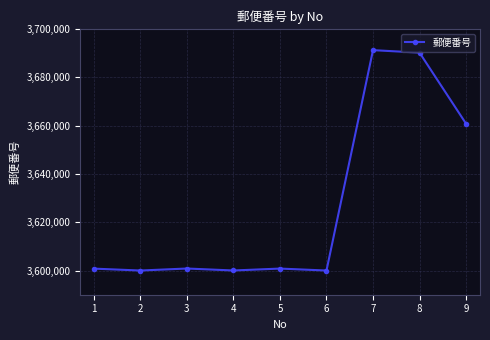

At which label is the value closest to 3645629?

9